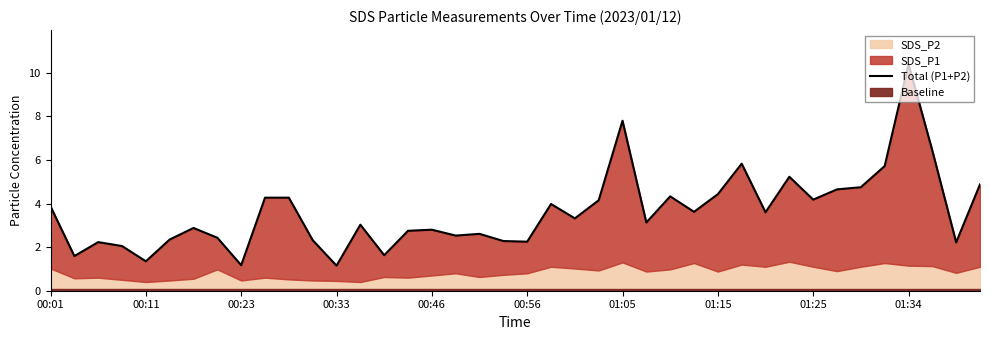

True or false: the data has more than 2 interior local peaks.

True